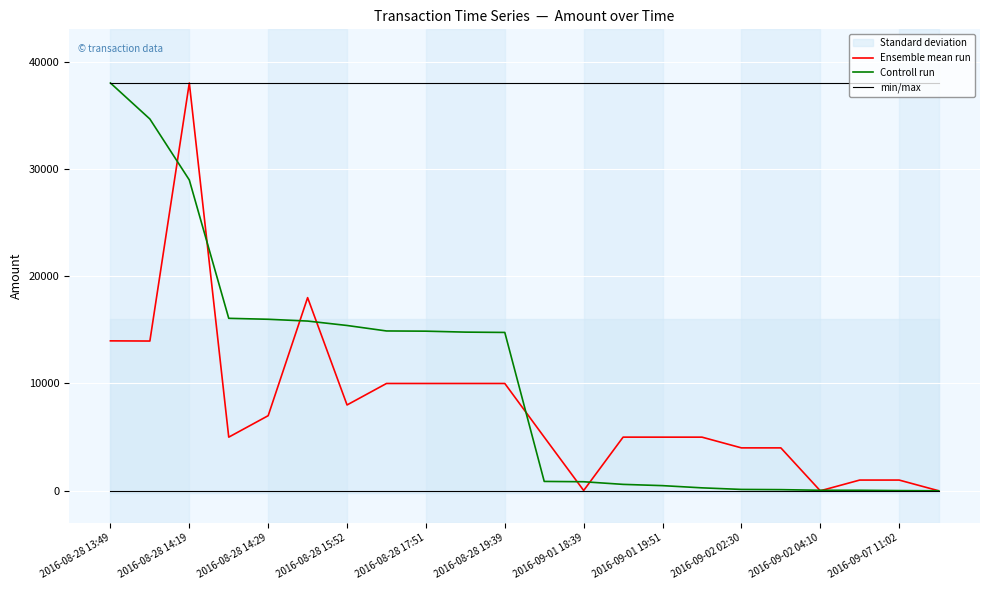

The value of min/max at 2016-08-28 15:52 is 15216.9. True or false?

False